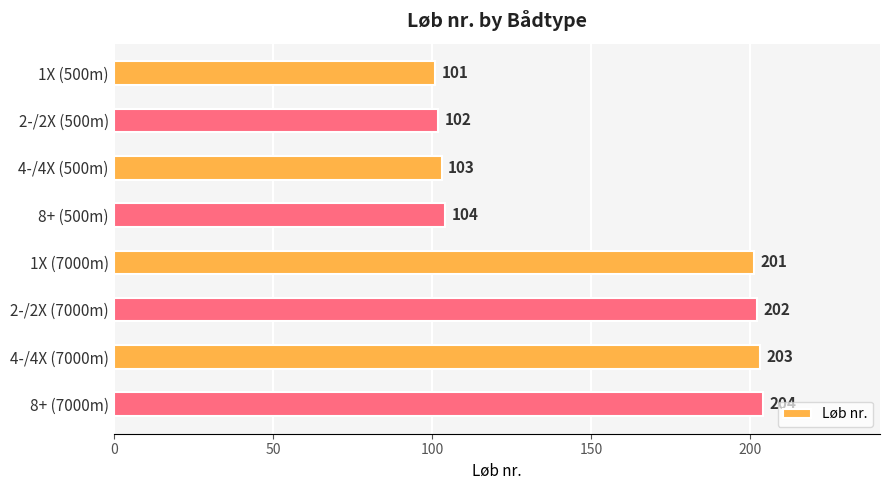

Are the bars grouped side by side (vs. stacked)?

No